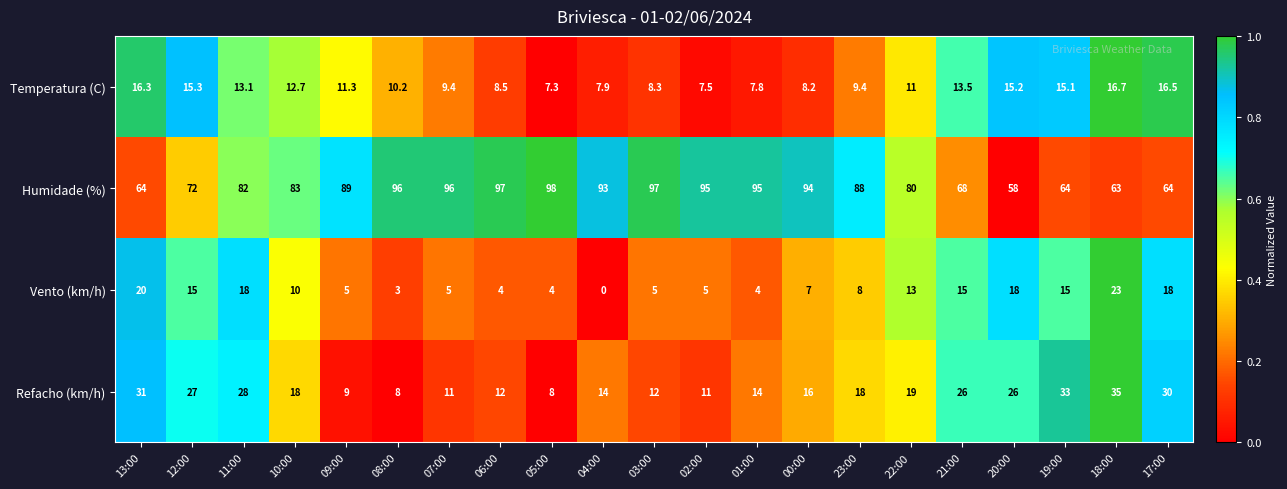

At 17:00, list the series in order from smallest to largest.

Temperatura (C), Vento (km/h), Refacho (km/h), Humidade (%)